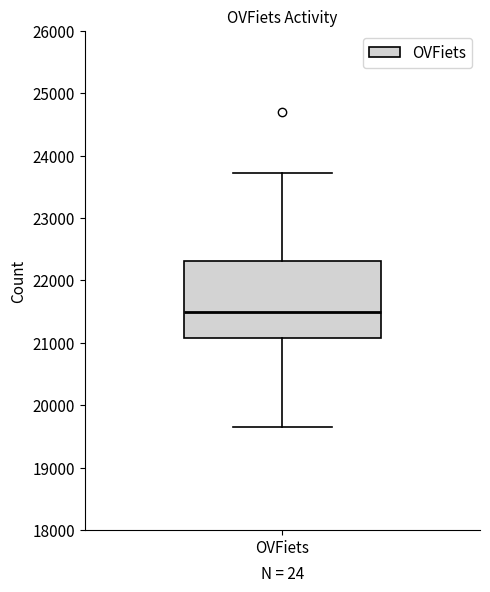

Read this box plot against the y-axis: the position of the median line, the range covered by the box, and the ends of both whiskers. The values are not printed on the chart, so give them approximately, as read against the axis.

median 21500, box 21100 to 22300, whiskers 19600 to 23700